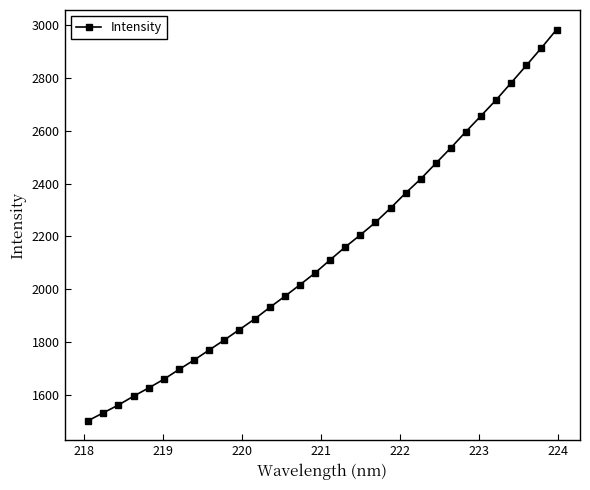

Is this an area chart (filled region under the line)?

No